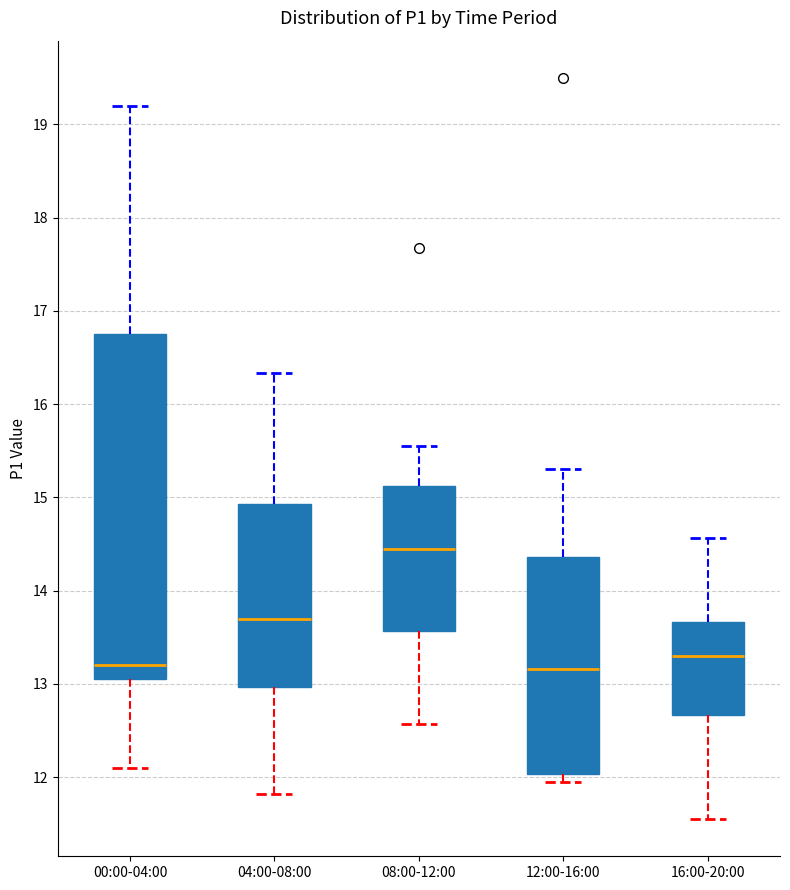

Reading left to right, read every box against the y-axis: the position of its median line, the range the box covers, and the ends of its whiskers. The values are not printed on the chart, so give them approximately, as read against the axis.

00:00-04:00: median 13.2, box 13.1 to 16.8, whiskers 12.1 to 19.2
04:00-08:00: median 13.7, box 13.0 to 14.9, whiskers 11.8 to 16.3
08:00-12:00: median 14.5, box 13.6 to 15.1, whiskers 12.6 to 15.6
12:00-16:00: median 13.2, box 12.0 to 14.4, whiskers 12.0 (just below the box's lower edge) to 15.3
16:00-20:00: median 13.3, box 12.7 to 13.7, whiskers 11.6 to 14.6